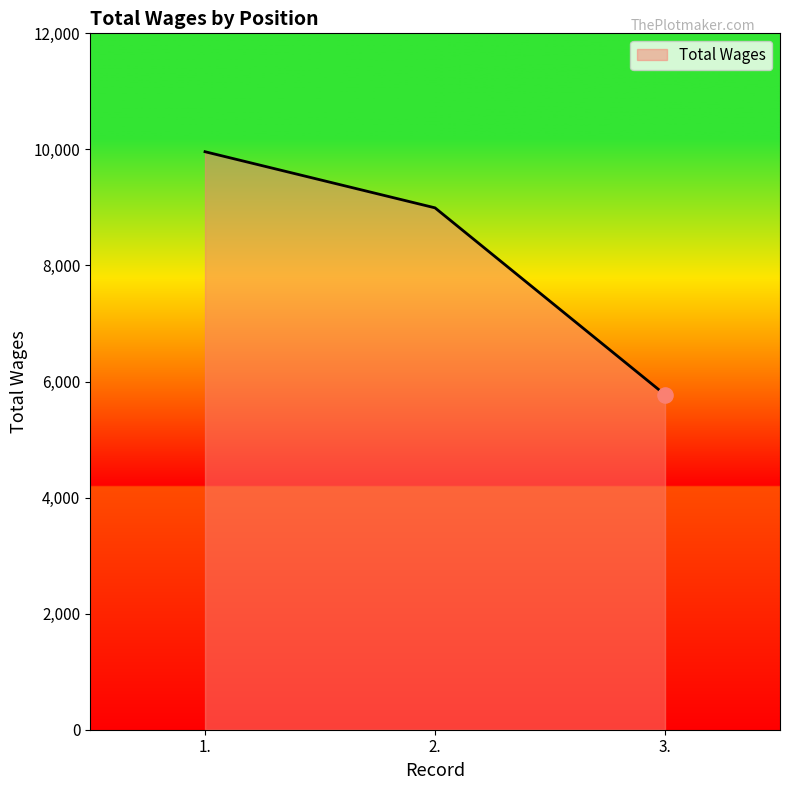

Approximately how many times larger is the value at 2. compared to 1.?

0.9